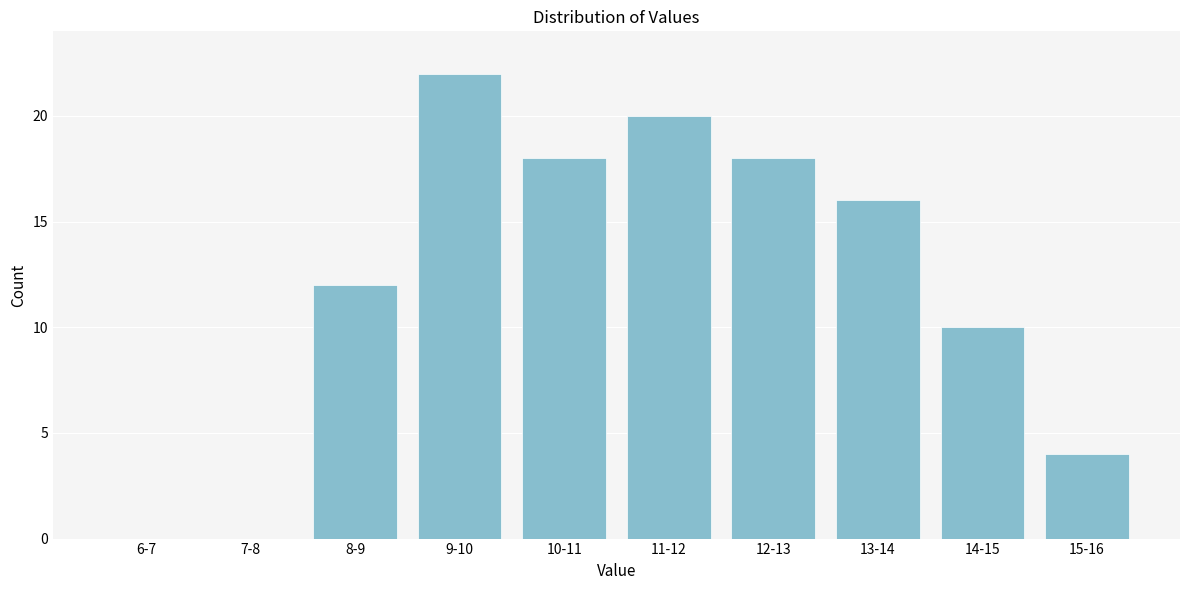

Reading left to right, extract all data points from this chart.

6-7=0	7-8=0	8-9=12	9-10=22	10-11=18	11-12=20	12-13=18	13-14=16	14-15=10	15-16=4